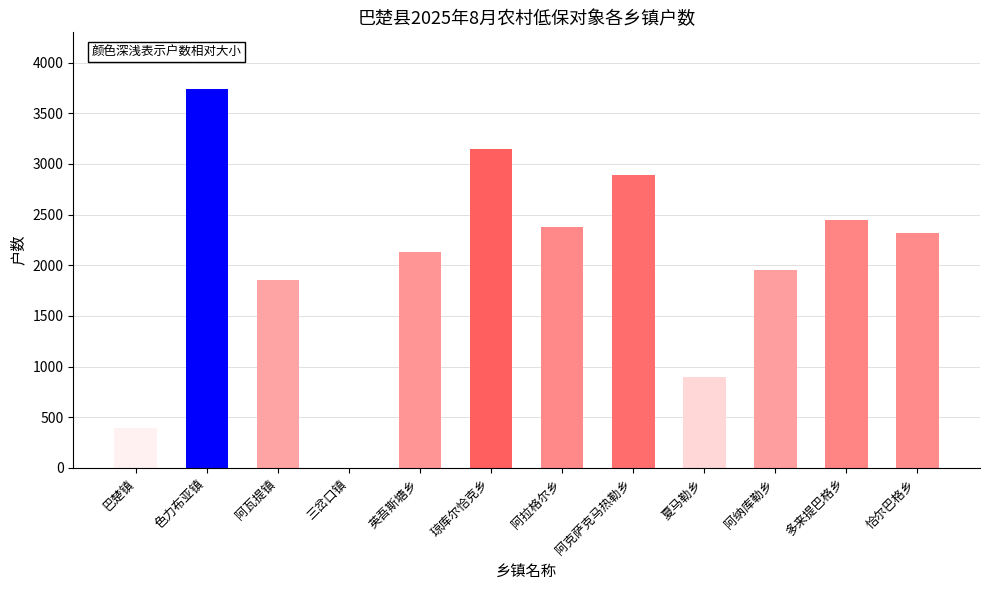

Rank the categories by value from lowest to highest.

三岔口镇, 巴楚镇, 夏马勒乡, 阿瓦提镇, 阿纳库勒乡, 英吾斯塘乡, 恰尔巴格乡, 阿拉格尔乡, 多来提巴格乡, 阿克萨克马热勒乡, 琼库尔恰克乡, 色力布亚镇